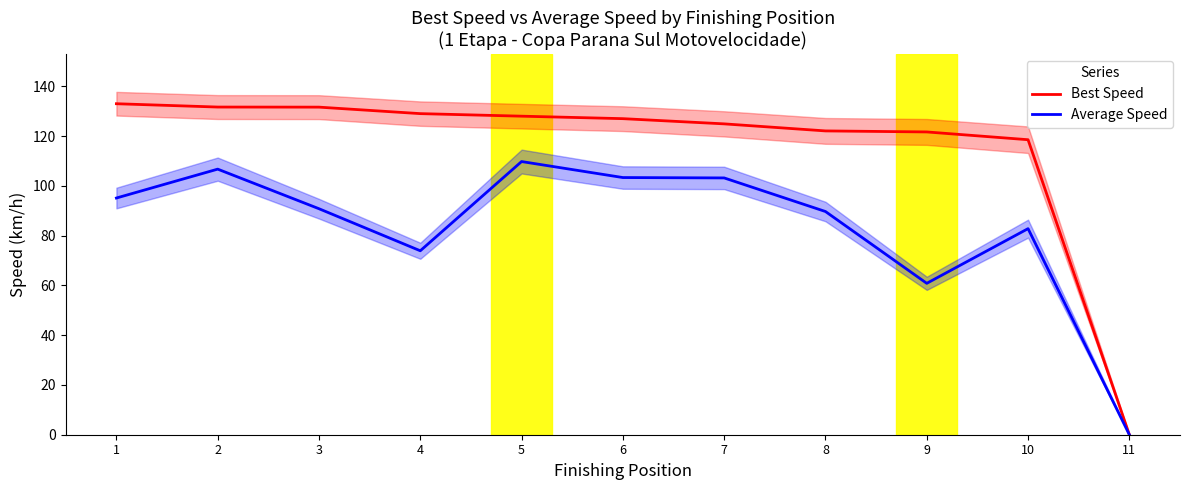

Which label corresponds to the smallest value in the chart?

11